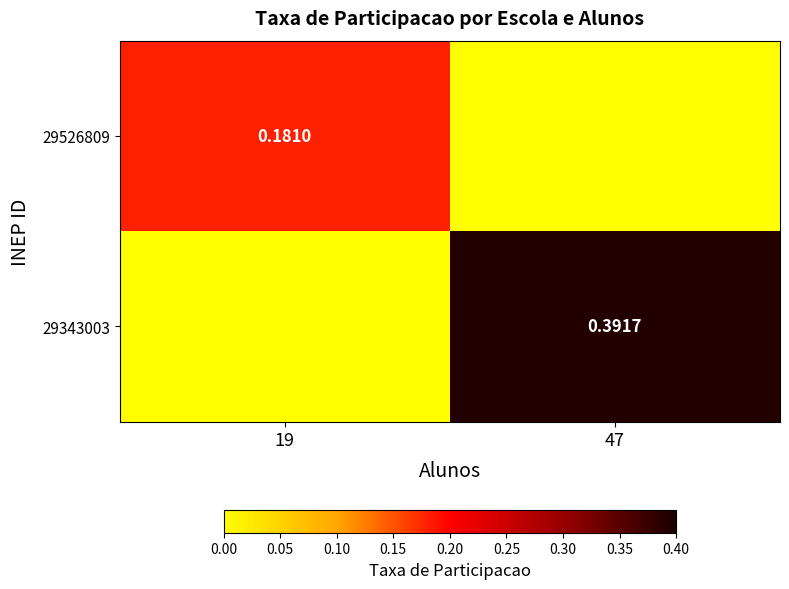

The 29343003 series shows -0.2 at 19. True or false?

False